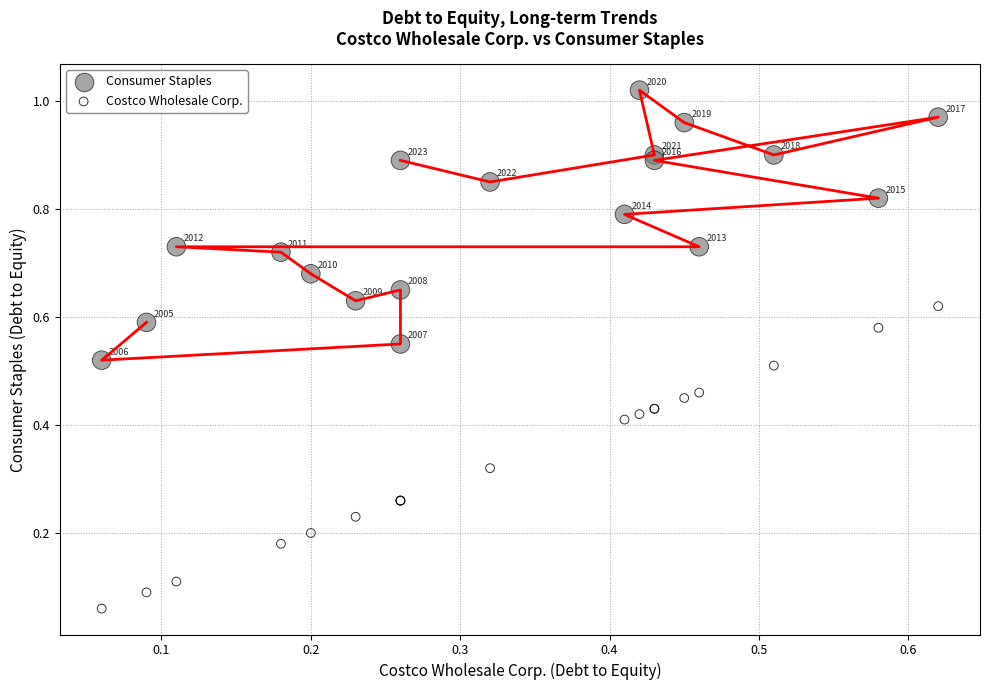

Which series contains the highest Y value?

Consumer Staples